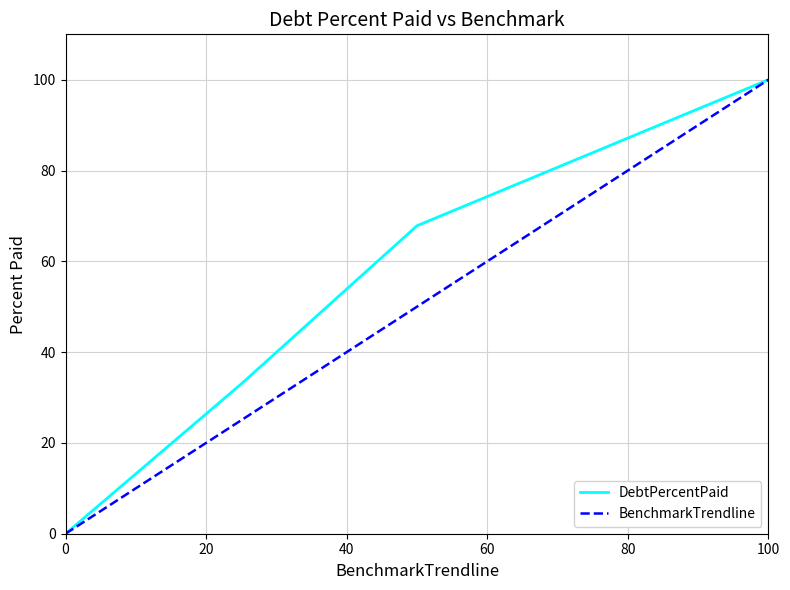

What are all the series names shown in the legend?

DebtPercentPaid, BenchmarkTrendline